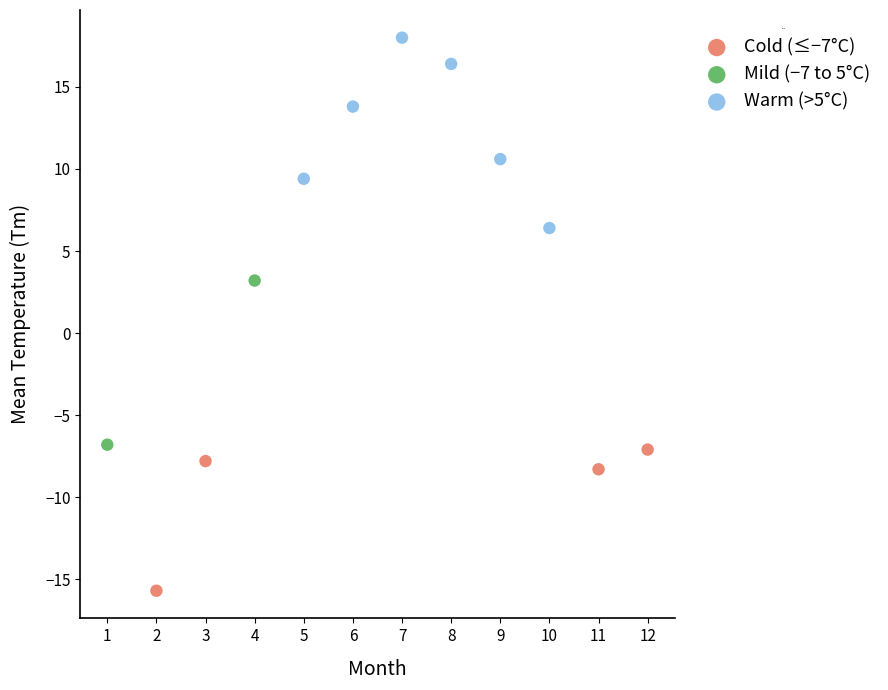

Which series reaches the maximum Y coordinate?

Warm (>5°C)